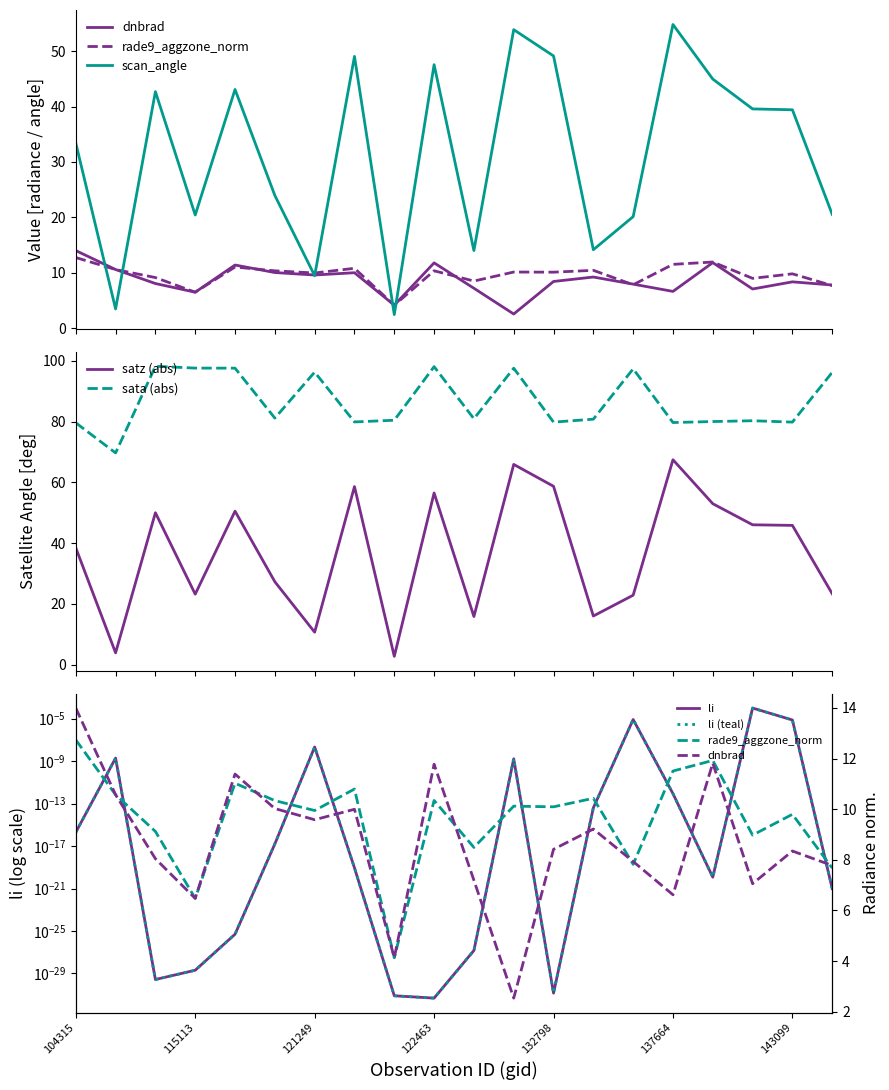

What is the difference between the scan_angle values at 122118 and 121249?

7.0